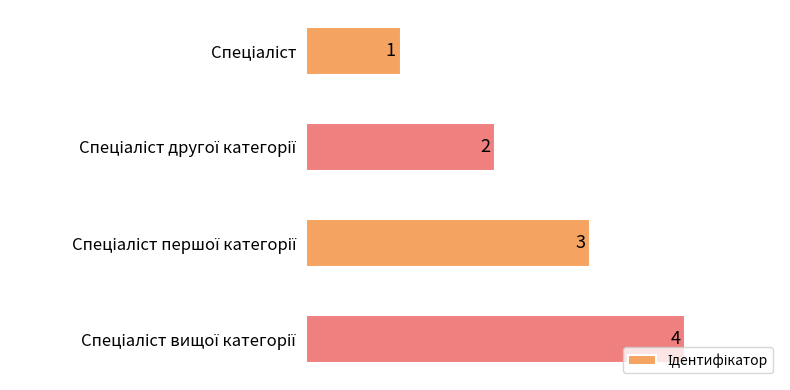

What is the value of the 1st bar from the top?

1